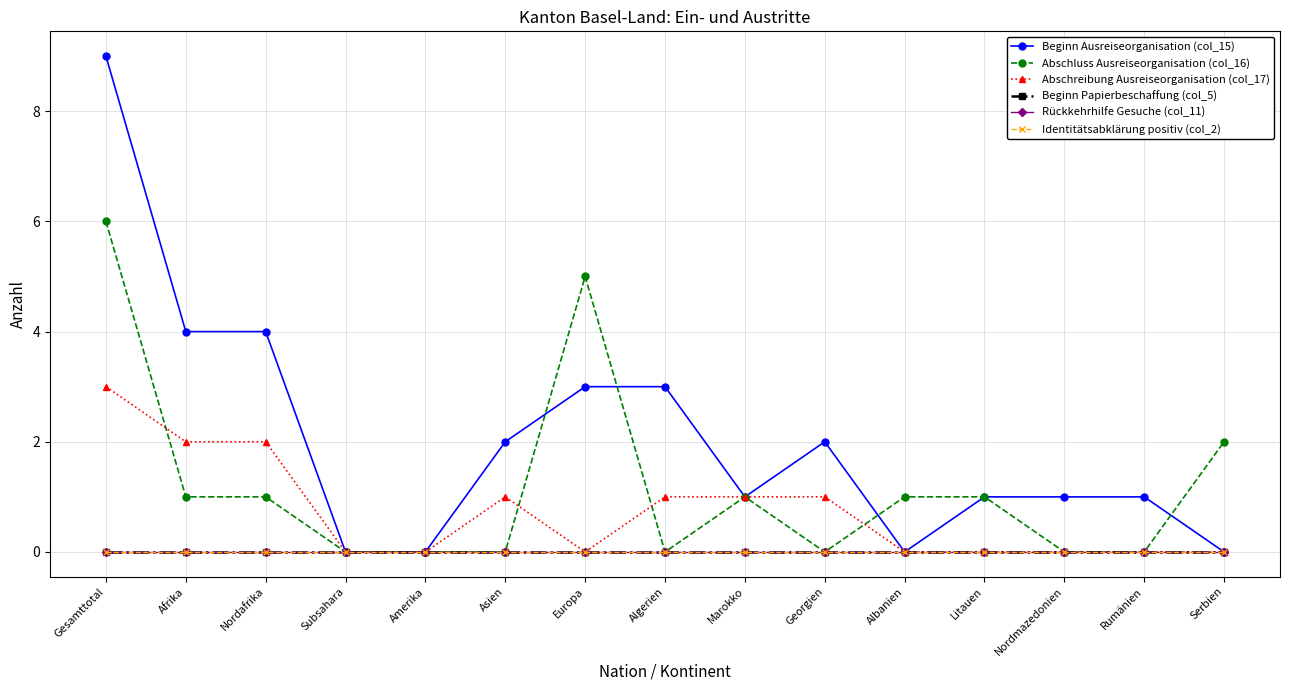

True or false: Abschreibung Ausreiseorganisation (col_17) has more than 1 interior local peaks.

False